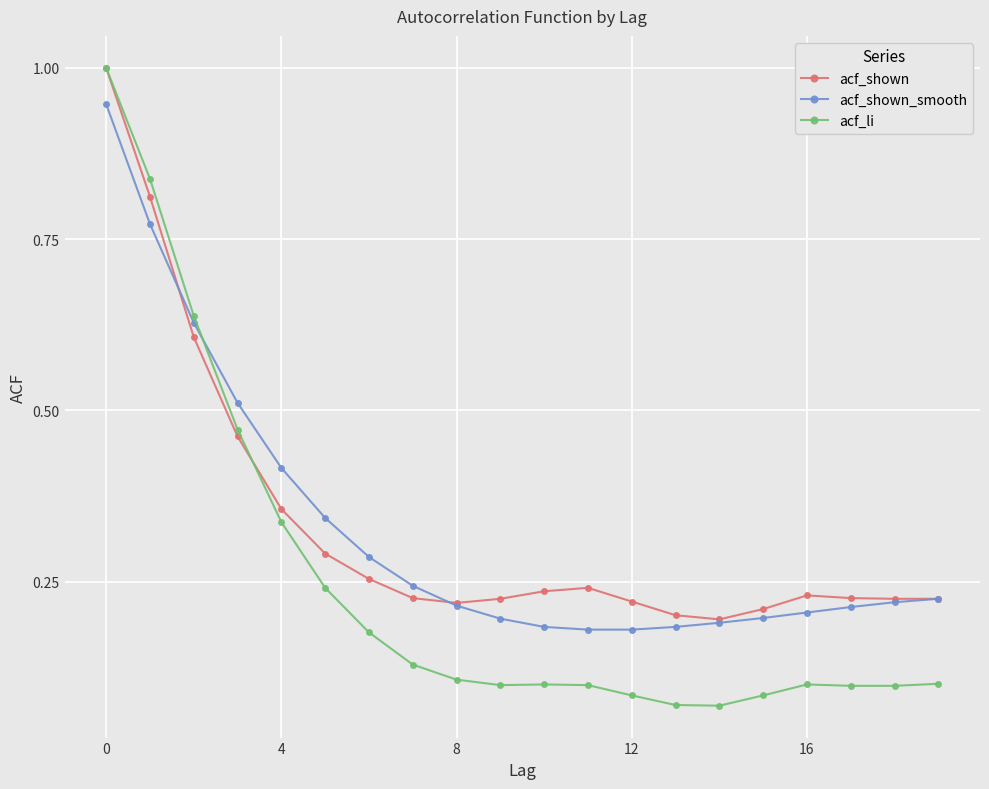

Which series has the largest range (max minus min)?

acf_li